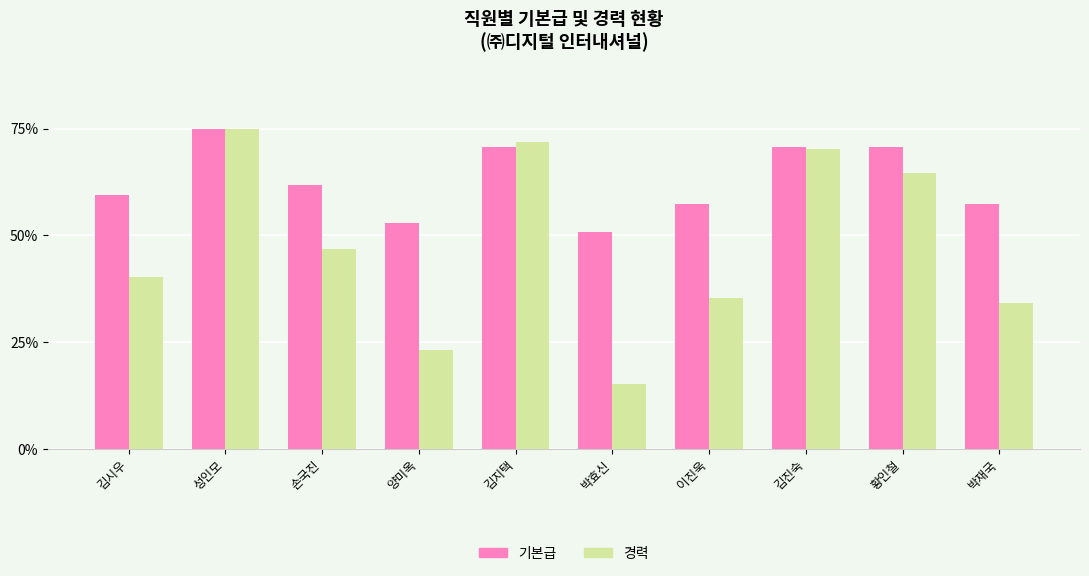

Reading left to right, list all the values displayed in this chart.

기본급: 김시우=59.6	성인모=75.0	손국진=61.8	양미옥=52.9	김지택=70.6	박효신=50.7	이진욱=57.4	김진숙=70.6	황인철=70.6	박재국=57.4
경력: 김시우=40.2	성인모=75.0	손국진=47.0	양미옥=23.2	김지택=72.0	박효신=15.2	이진욱=35.4	김진숙=70.1	황인철=64.6	박재국=34.1